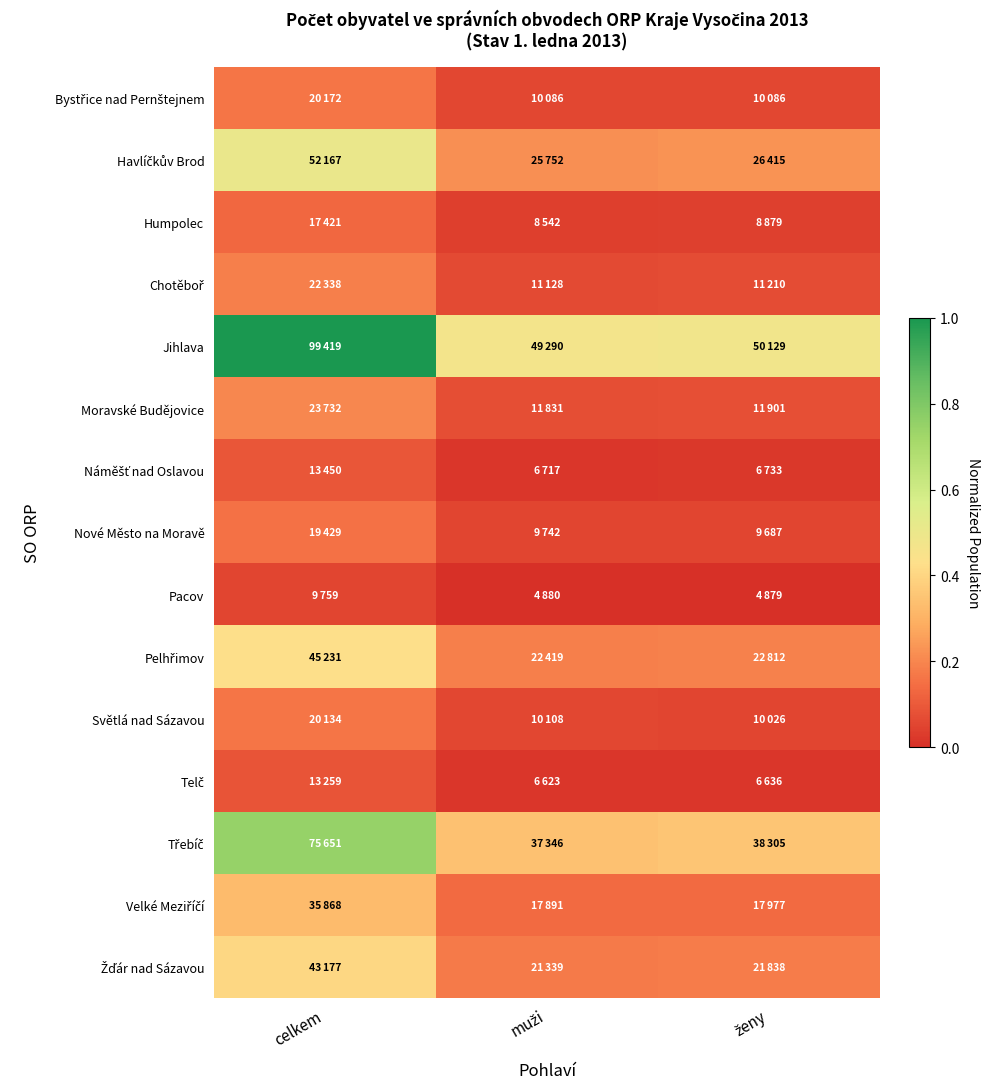

Between muži and ženy, which is larger?

muži